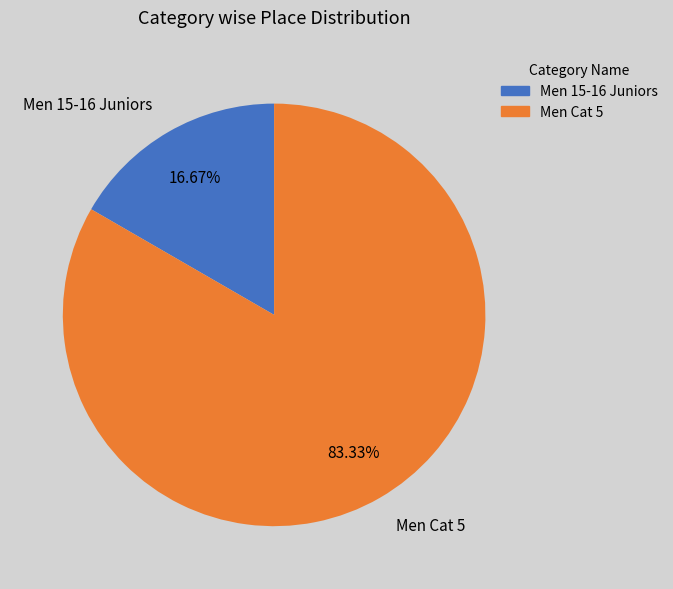

To the nearest percent, what is the difference between the Men 15-16 Juniors and Men Cat 5 slice percentages?

67%